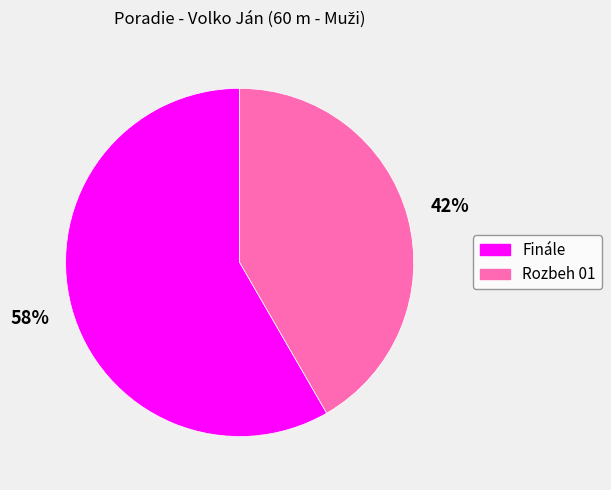

Which category has the smallest portion of the pie?

Rozbeh 01